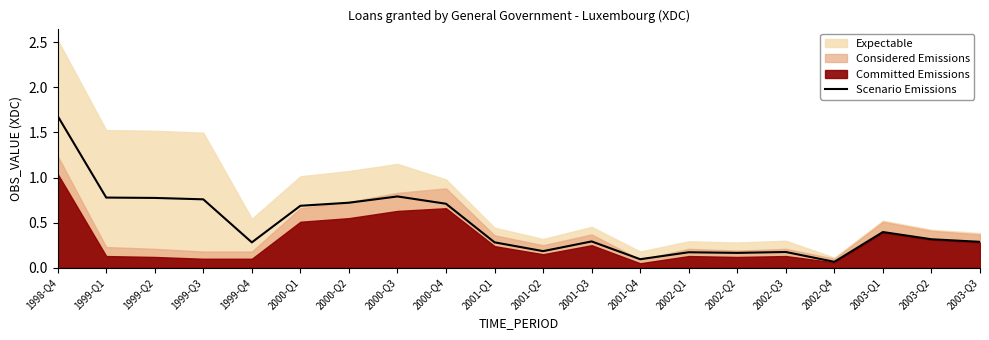

Does the chart have visible grid lines?

No